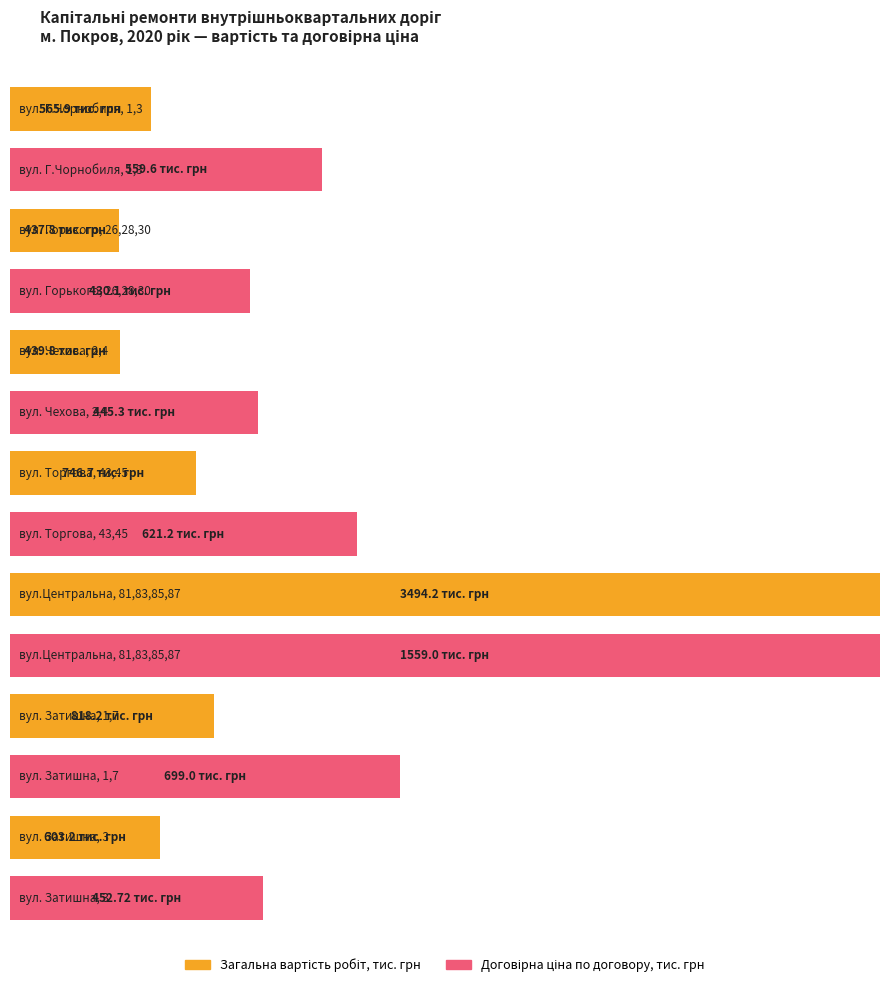

Is it true that Загальна вартість робіт, тис. грн equals 603.2 at вул. Затишна, 3?

True